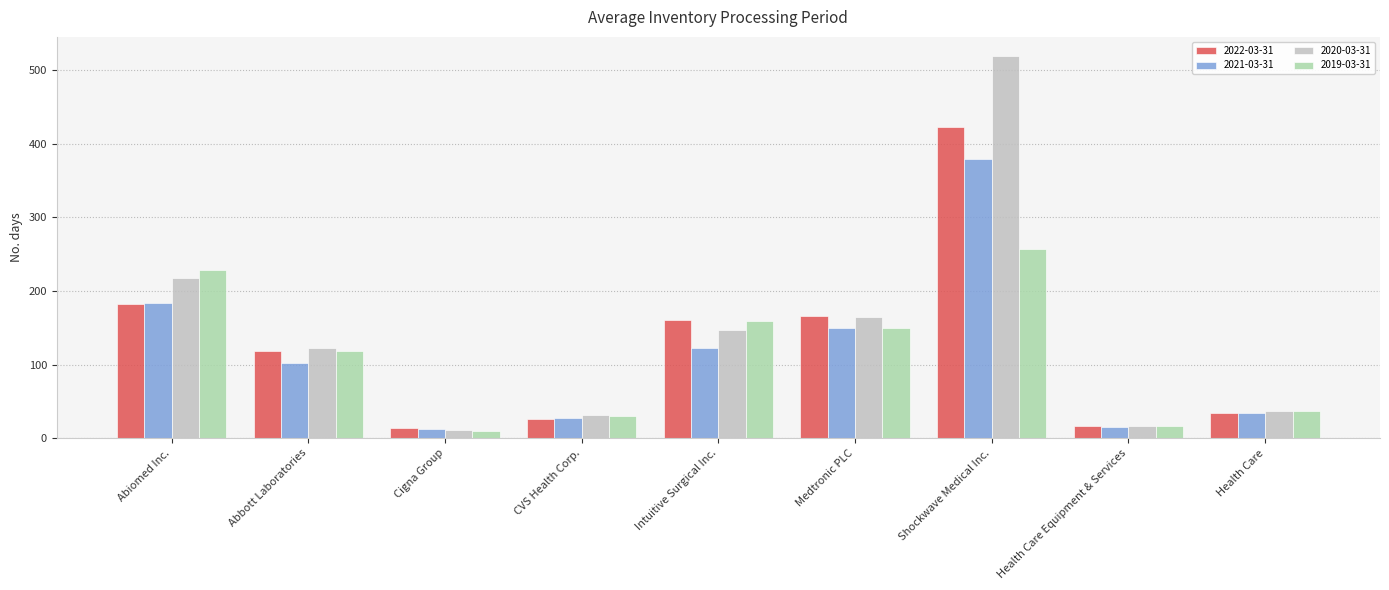

Which series changed the most between Abiomed Inc. and CVS Health Corp.?

2019-03-31